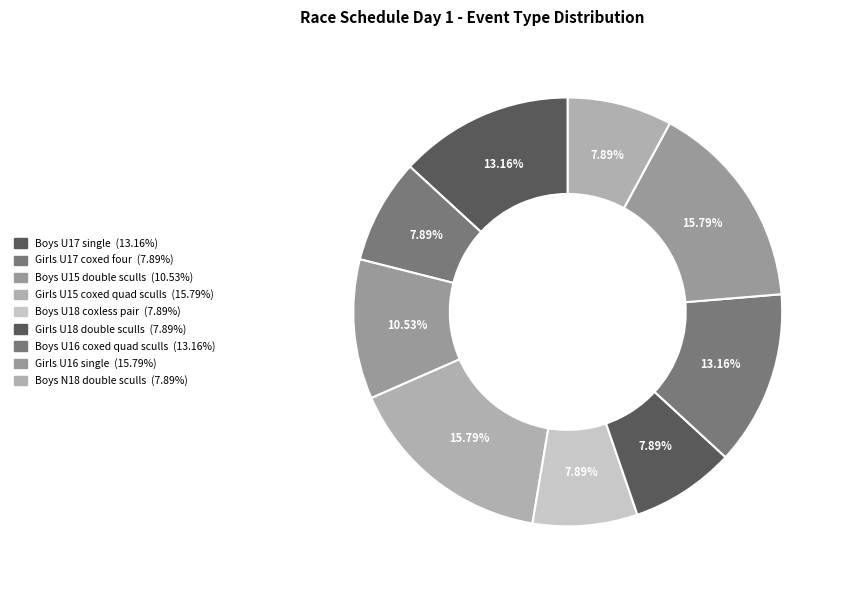

Do Girls U18 double sculls and Boys U17 single together represent more than half of the pie?

No